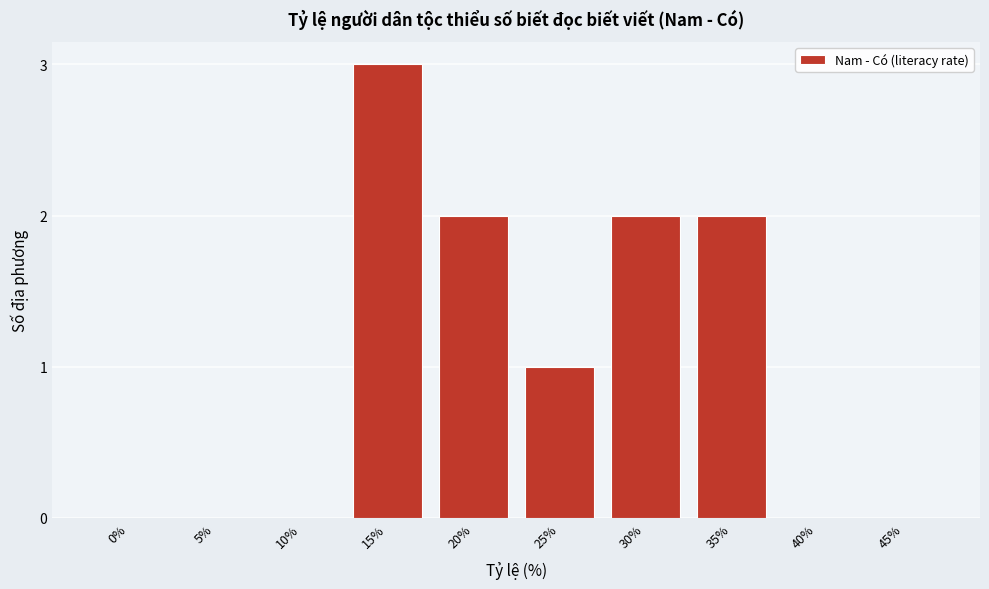

Reading left to right, transcribe all the data shown in this chart.

0%=0	5%=0	10%=0	15%=3	20%=2	25%=1	30%=2	35%=2	40%=0	45%=0